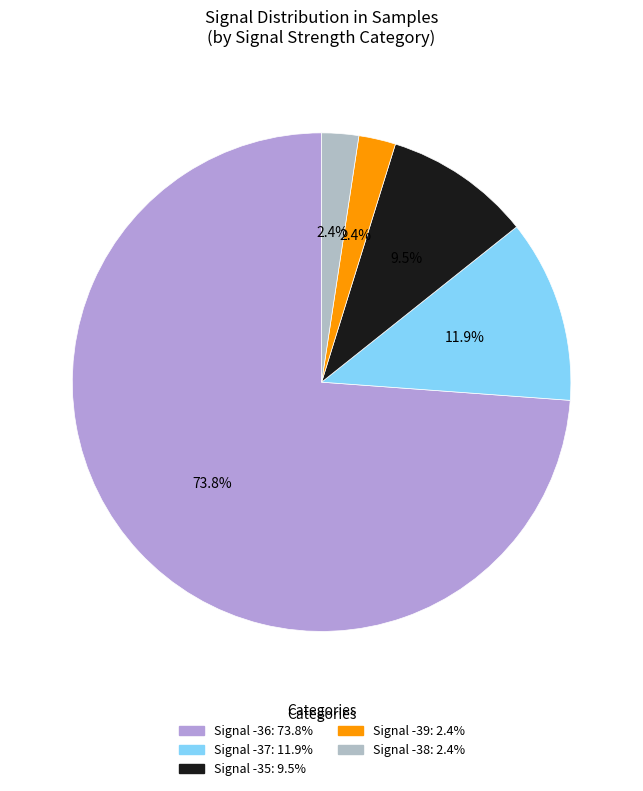

Which slice is the smallest?

Signal -38